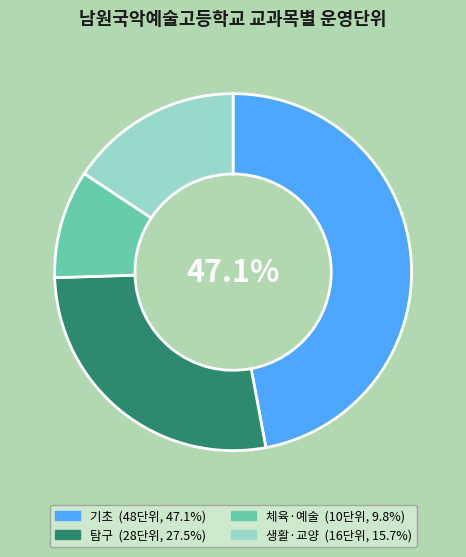

Count the number of slices in the pie.

4